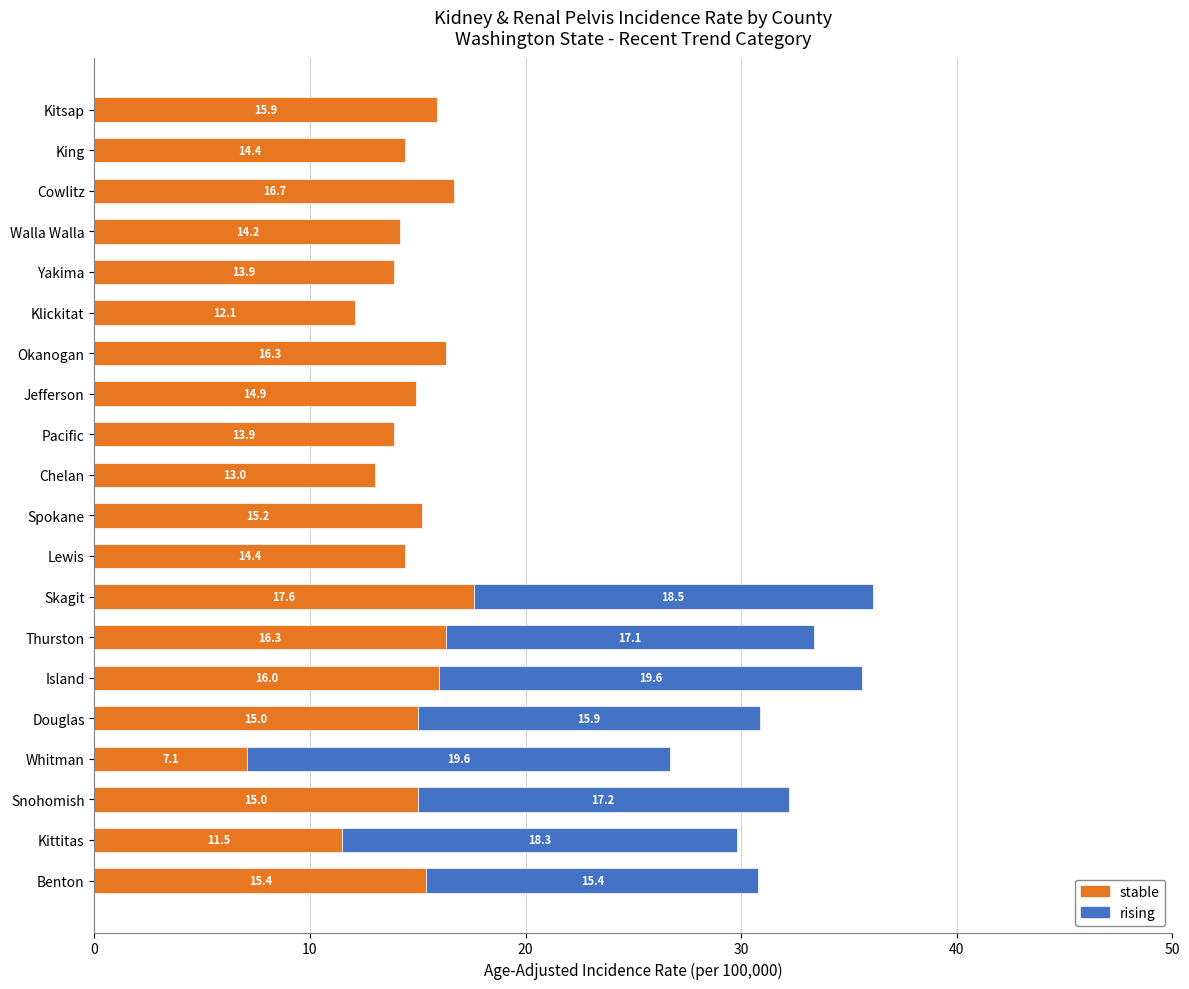

What is the difference between the maximum and minimum values in the stable series?

10.5